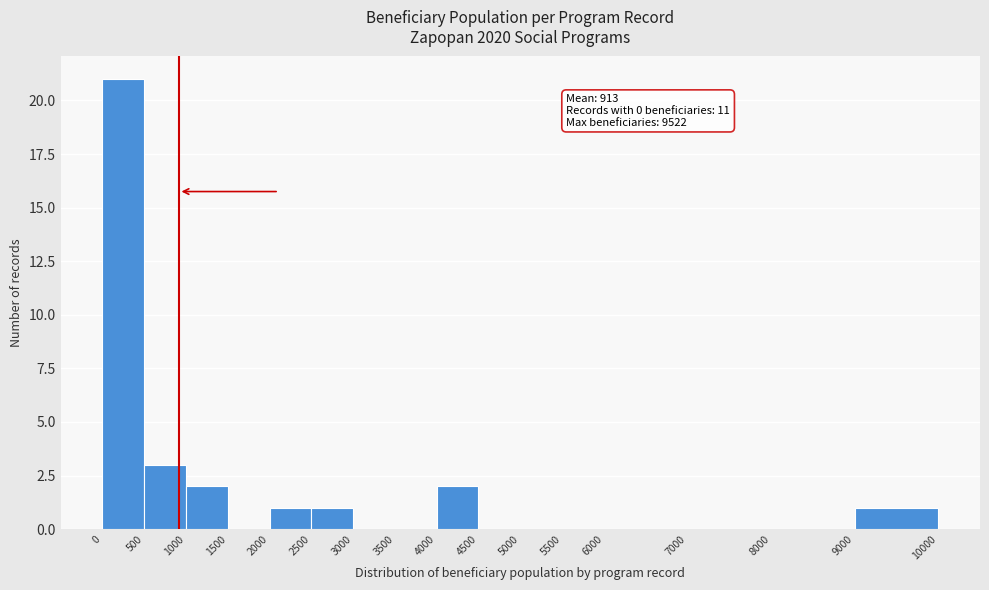

Which range on the x-axis has the tallest bar?

0 to 500